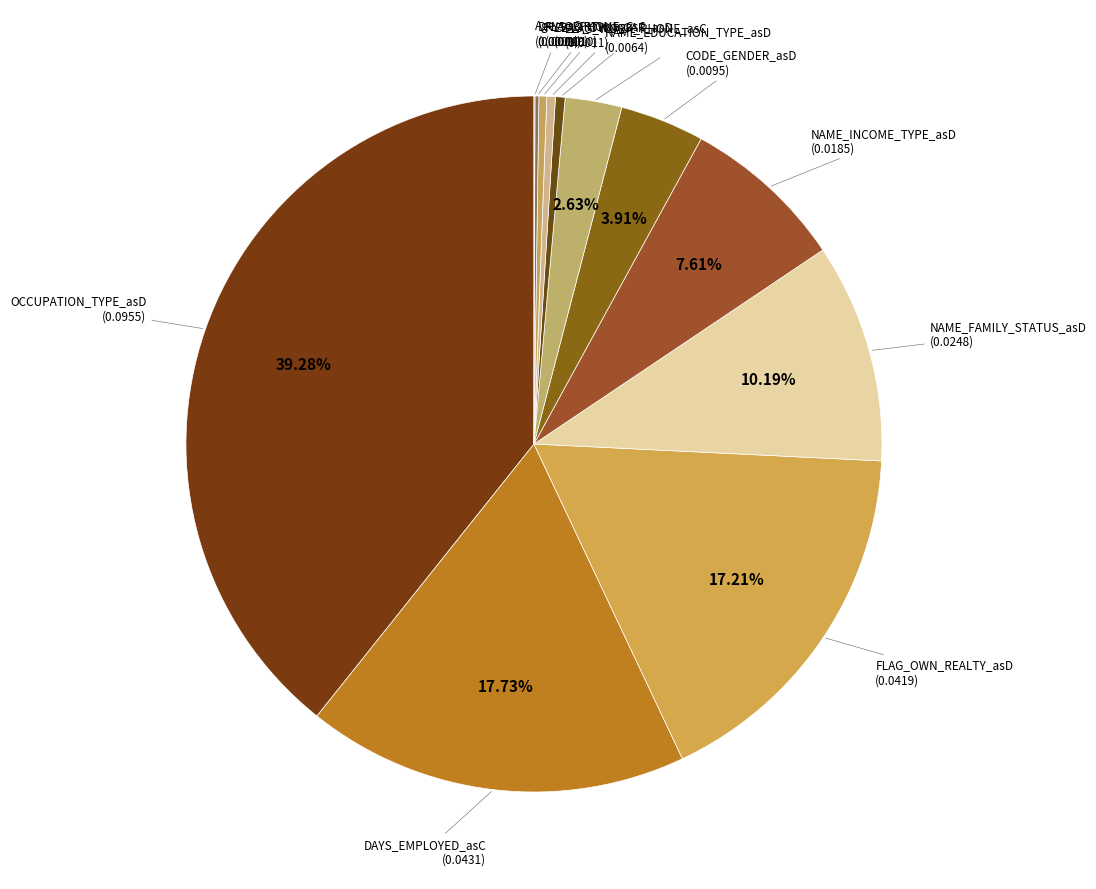

To the nearest percent, what is the difference between the FLAG_OWN_CAR_asD and FLAG_OWN_REALTY_asD slice percentages?

17%